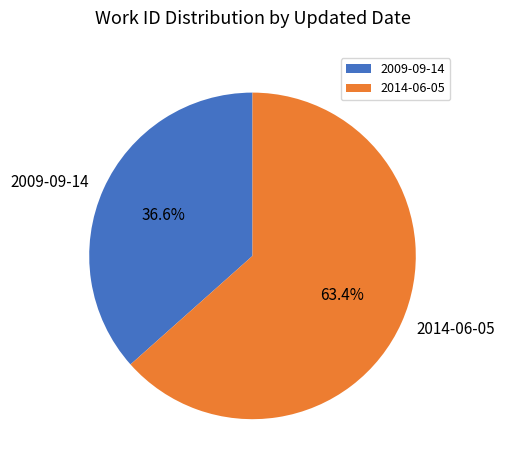

Which slice is the largest?

2014-06-05